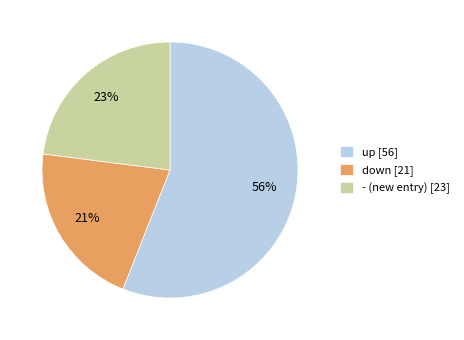

The - slice represents 38% of the pie. True or false?

False